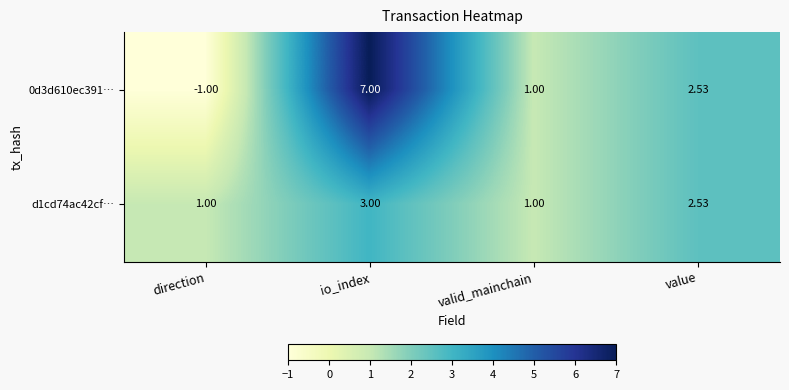

Which label corresponds to the largest value in the chart?

io_index